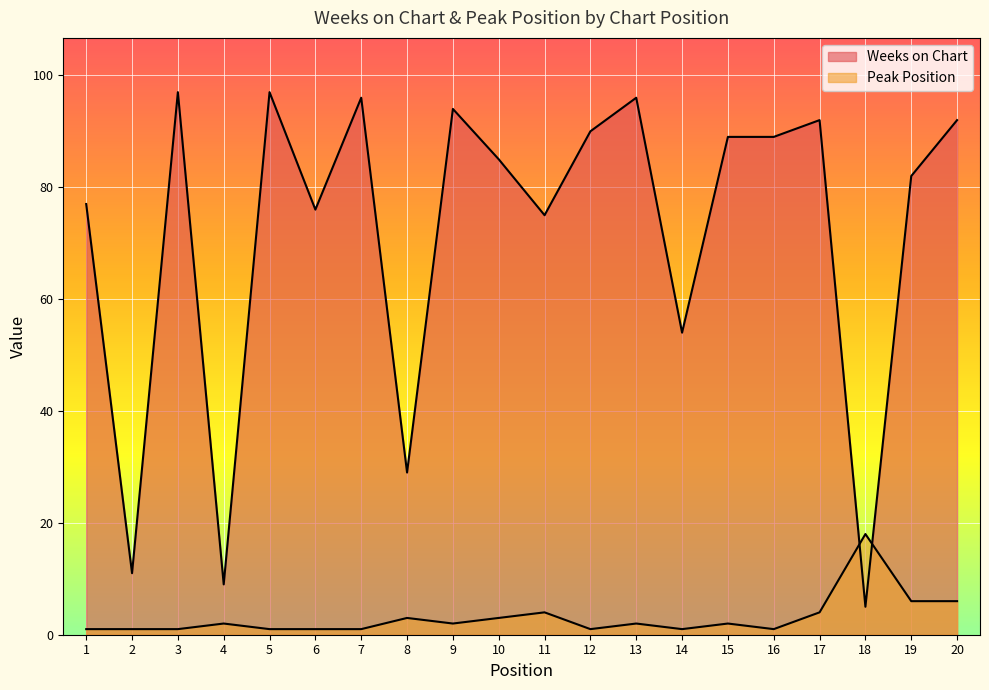

What is the total value across all series at 1?

78